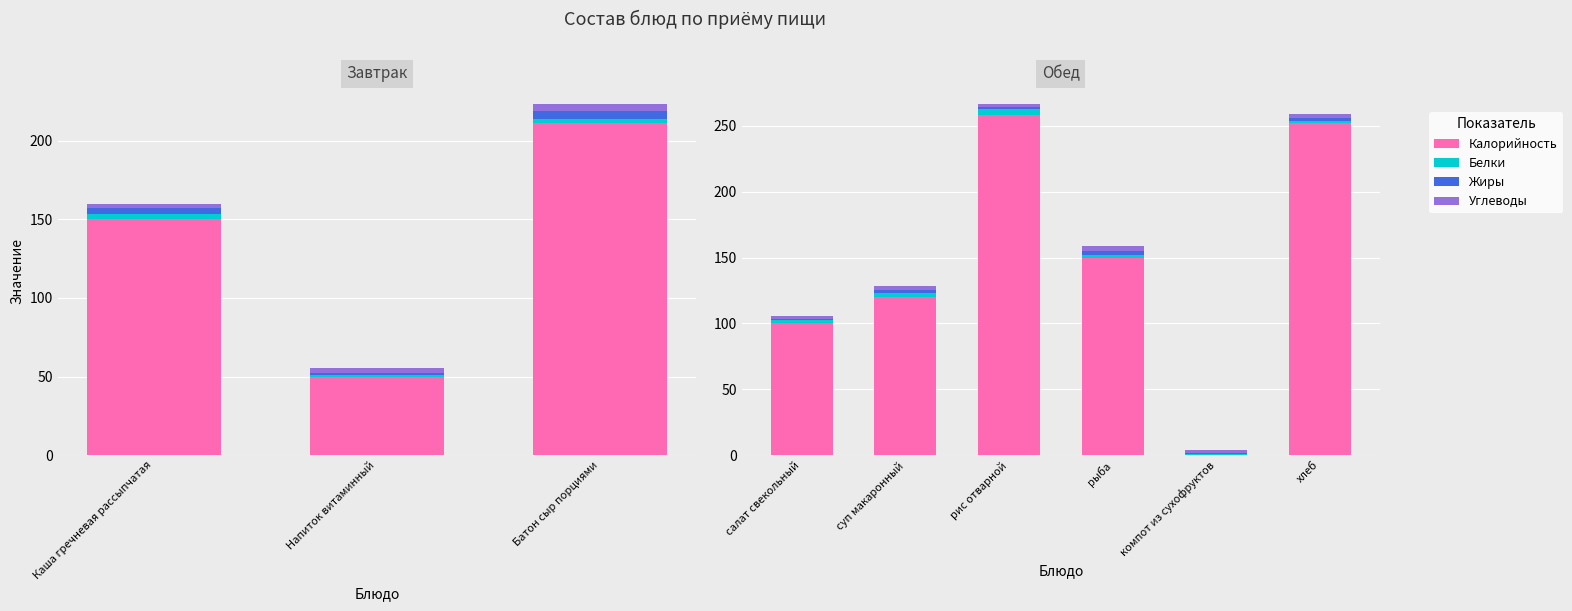

What is the sum of the Белки values at салат свекольный and хлеб?

4.7